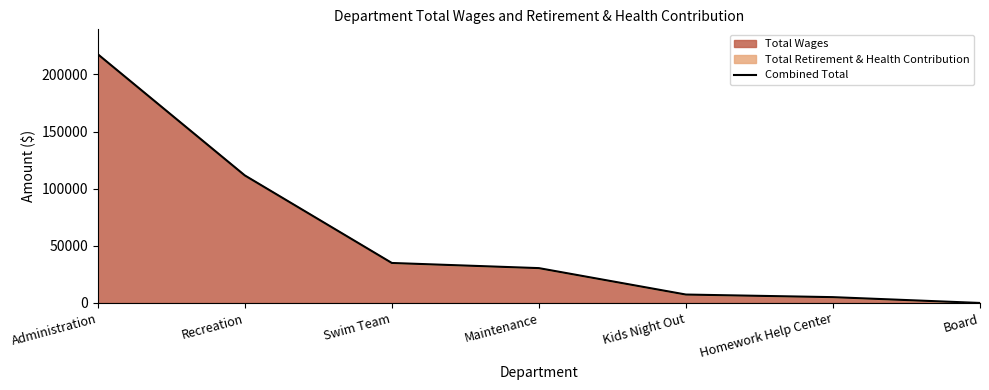

The value of Combined Total at Swim Team is 35003. True or false?

True